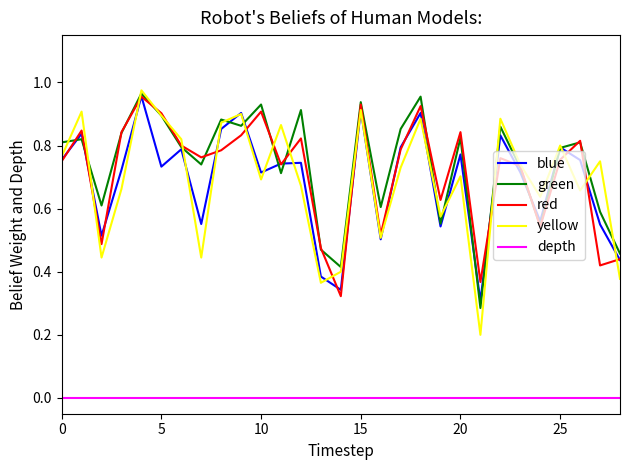

Does the chart have visible grid lines?

No